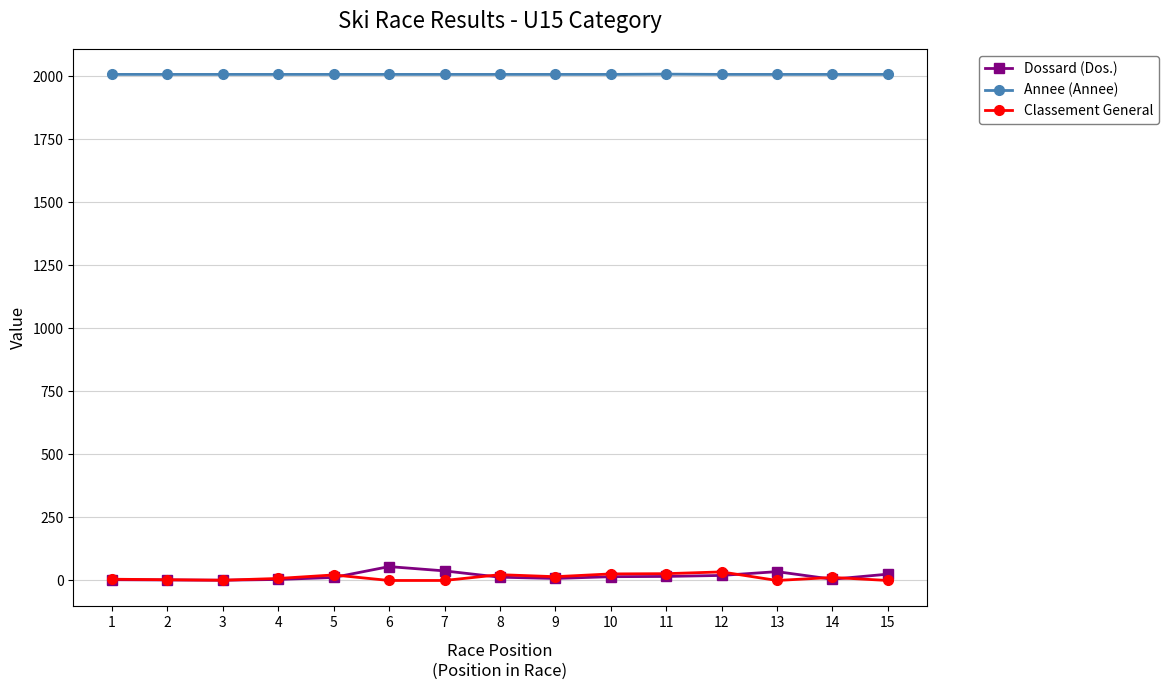

True or false: Annee (Annee) and Classement General intersect in this chart.

False